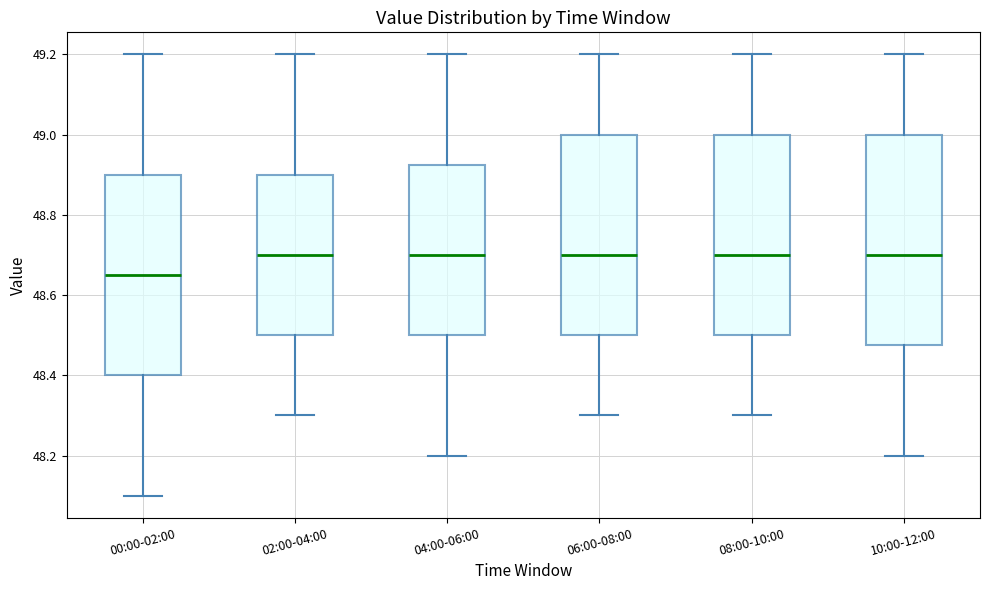

Where is the lower edge of the box for 04:00-06:00 on the y-axis? The values are not printed on the chart, so give them approximately, as read against the axis.

48.50